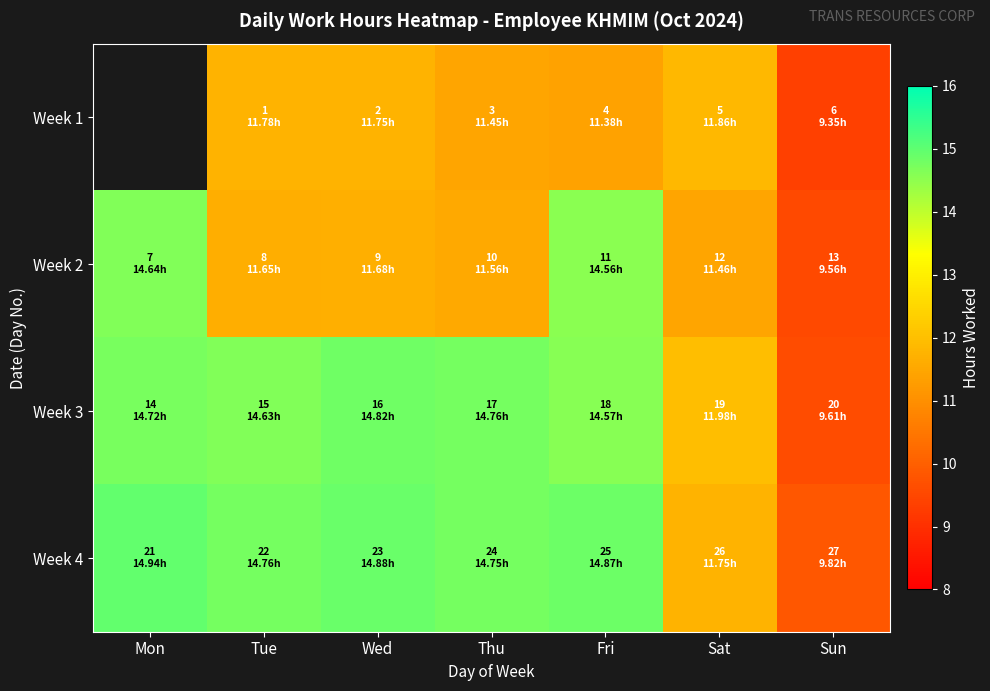

Which series has the largest total across all categories?

Week 4